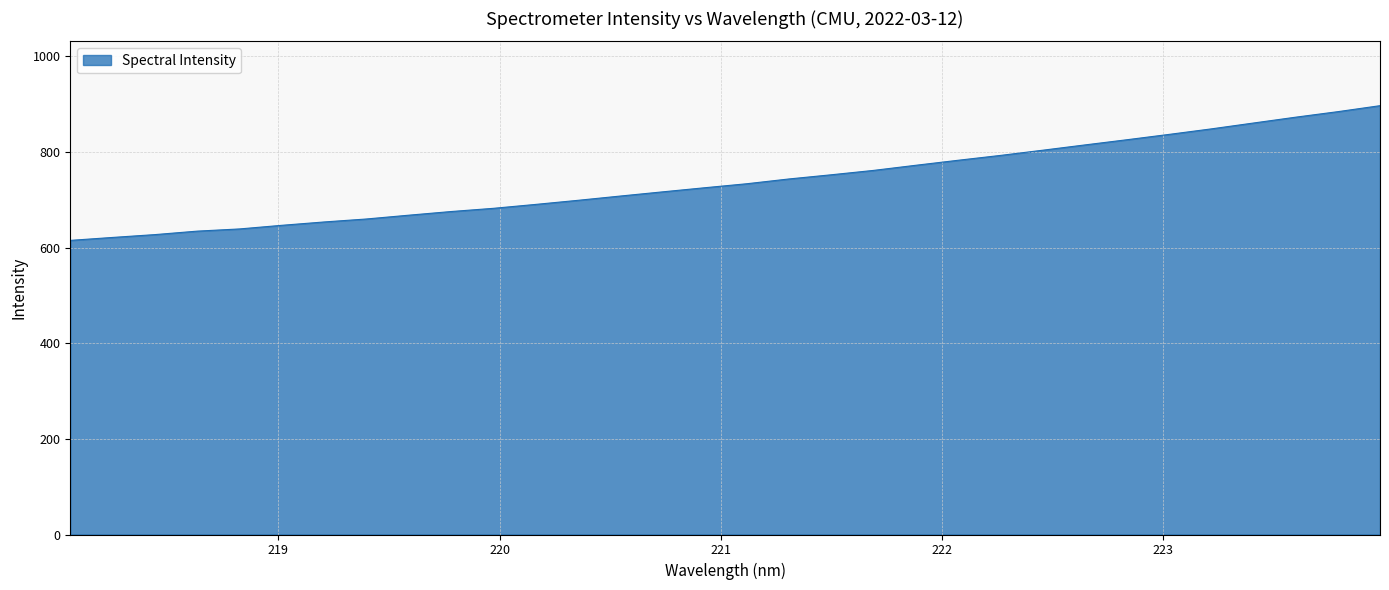

What is the minimum value shown in the chart?

615.2